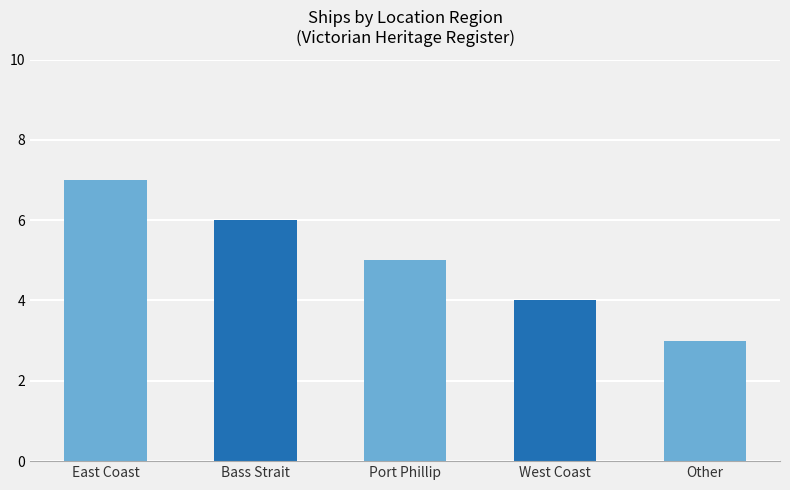

What is the label of the 5th bar from the right?

East Coast